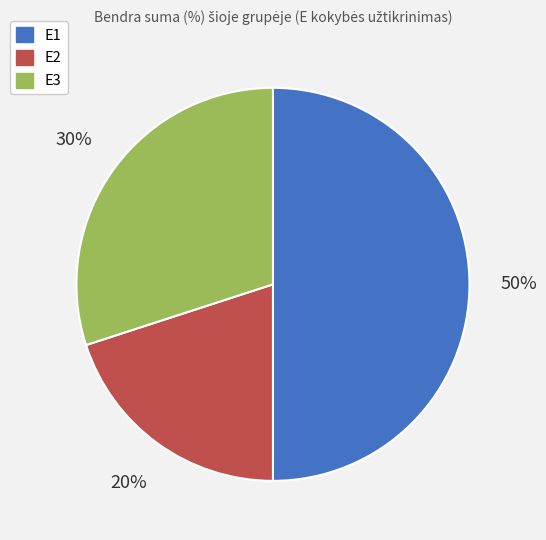

Is the sum of E3 and E1 greater than half?

Yes